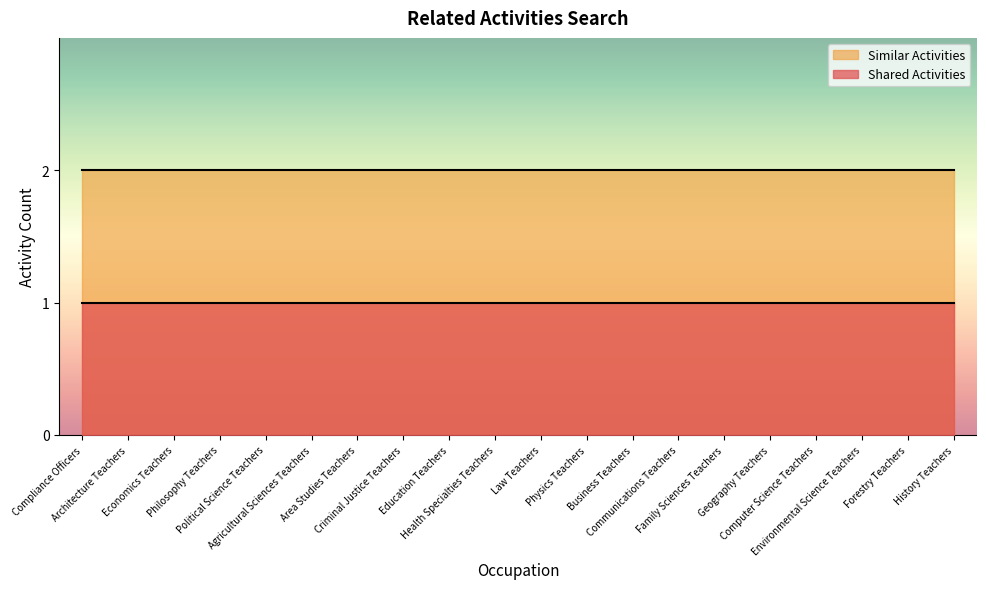

The value of Shared Activities at Environmental Science Teachers is 1. True or false?

True